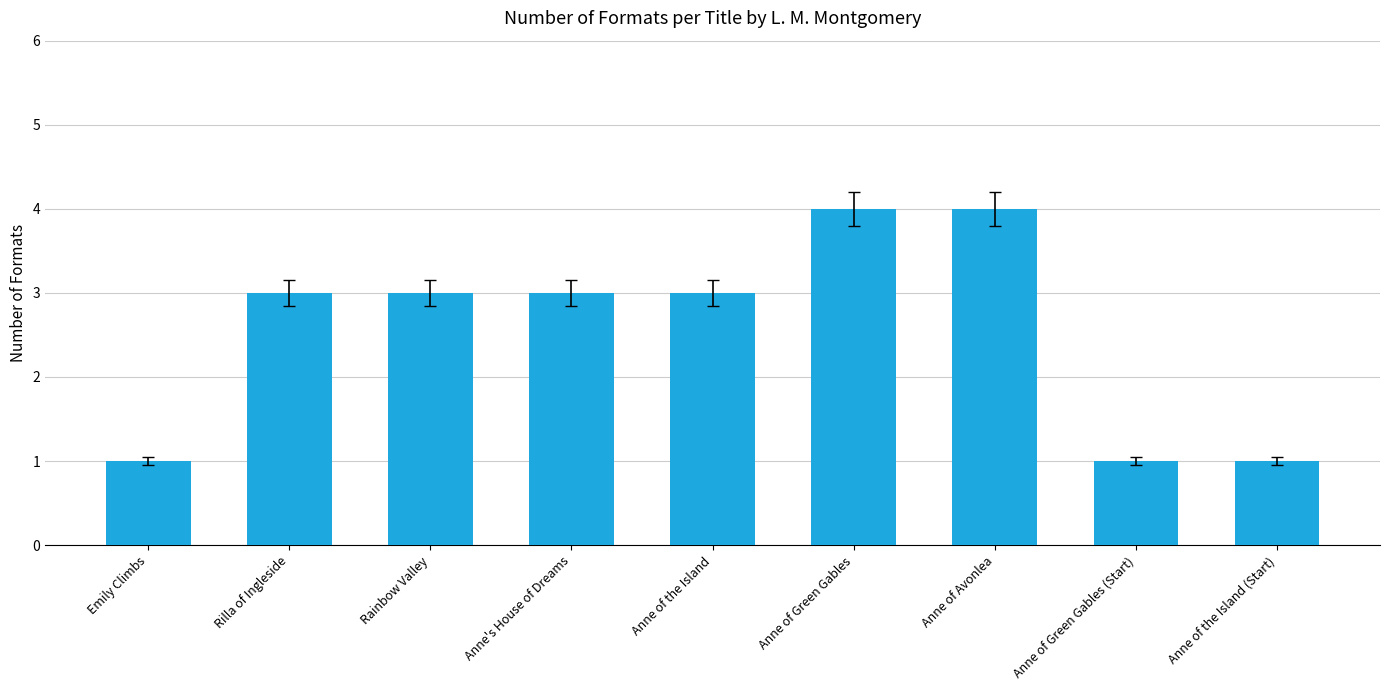

What is the label of the 6th bar from the left?

Anne of Green Gables